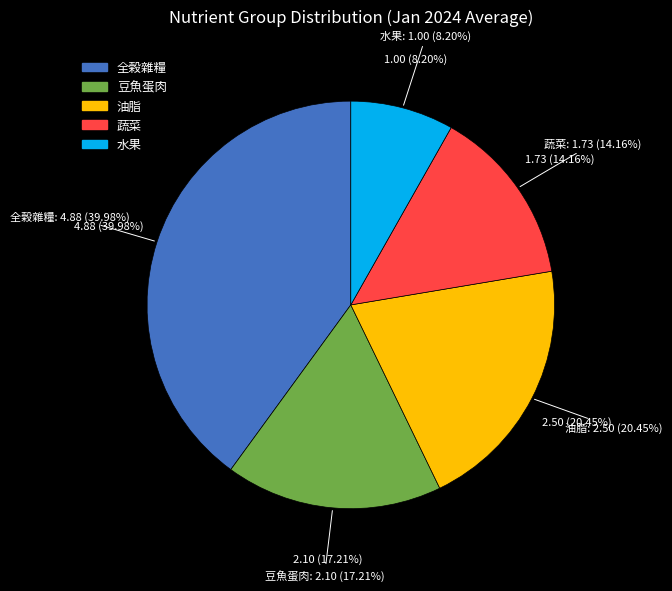

To the nearest percent, what is the average slice percentage?

20%